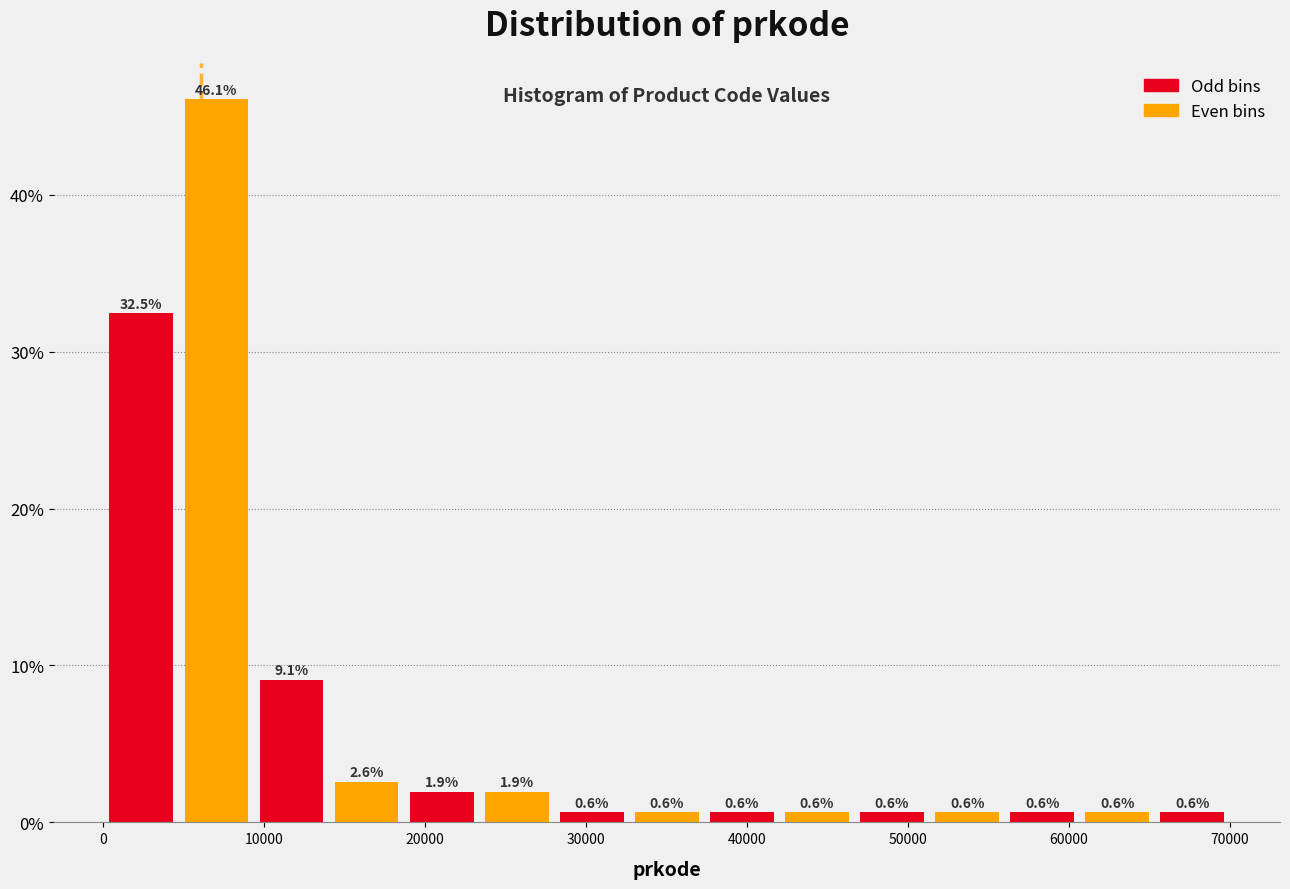

How tall is the bar that spans 65000 to 70000 on the x-axis? The bar edges are not printed on the chart, so give them approximately, as read against the axis.

0.6